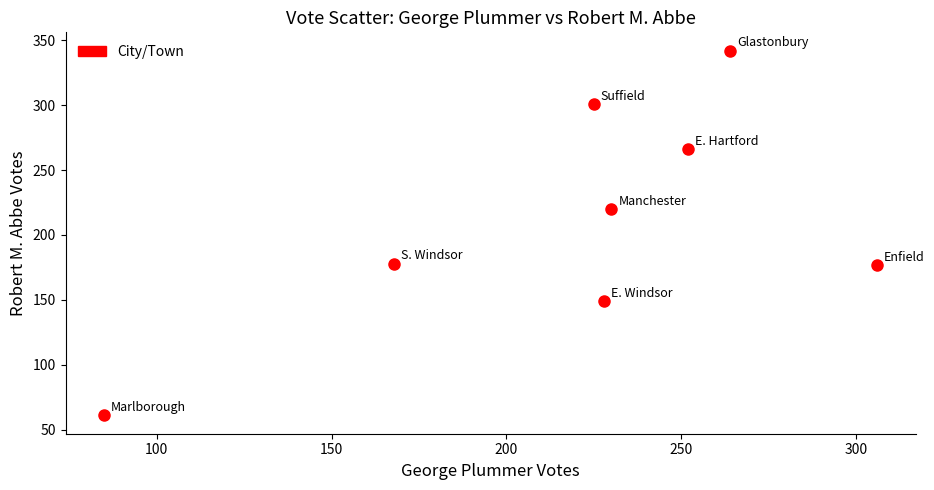

What Y value in the scatter plot is closest to 201?

220